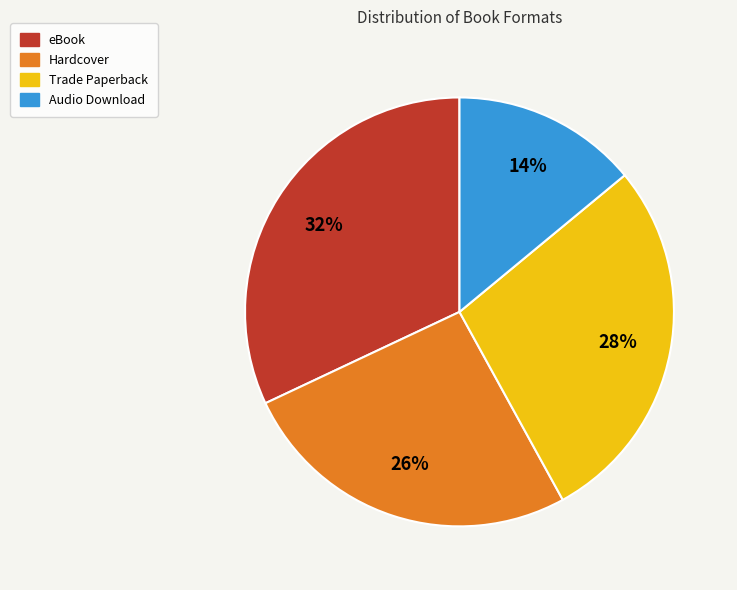

How many segments does this pie chart have?

4